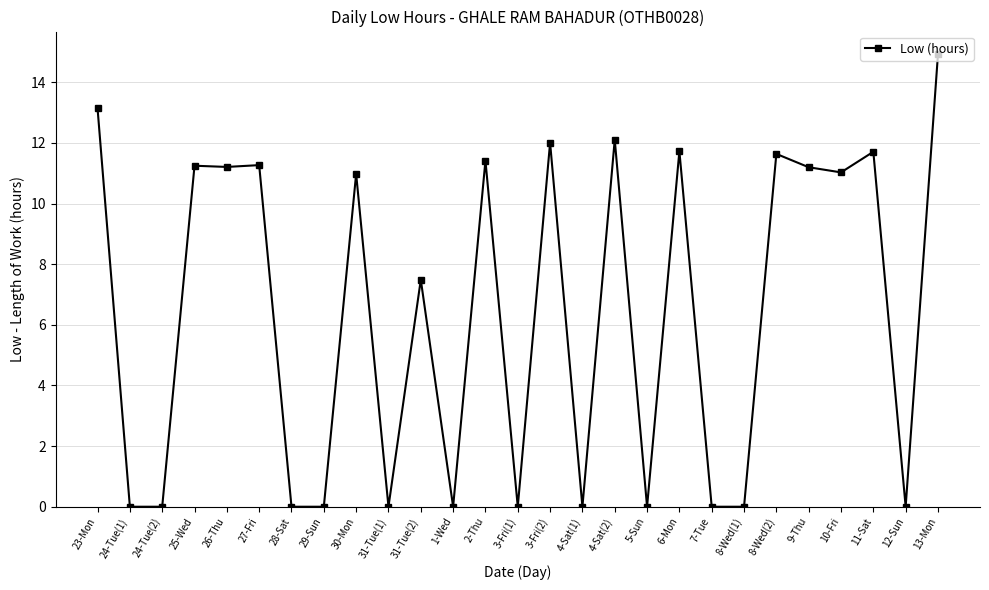

What is the average value?

6.4